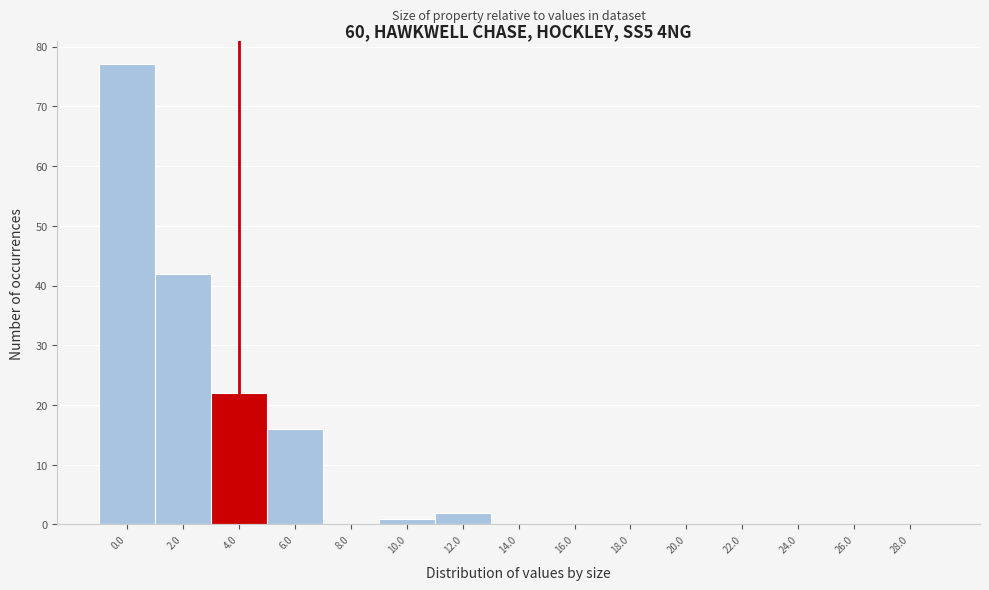

Reading right to left, transcribe all the data shown in this chart.

28.0=0	26.0=0	24.0=0	22.0=0	20.0=0	18.0=0	16.0=0	14.0=0	12.0=2	10.0=1	8.0=0	6.0=16	4.0=22	2.0=42	0.0=77